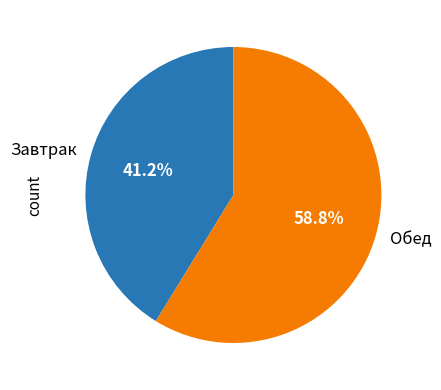

True or false: Завтрак accounts for 41% of the total.

True